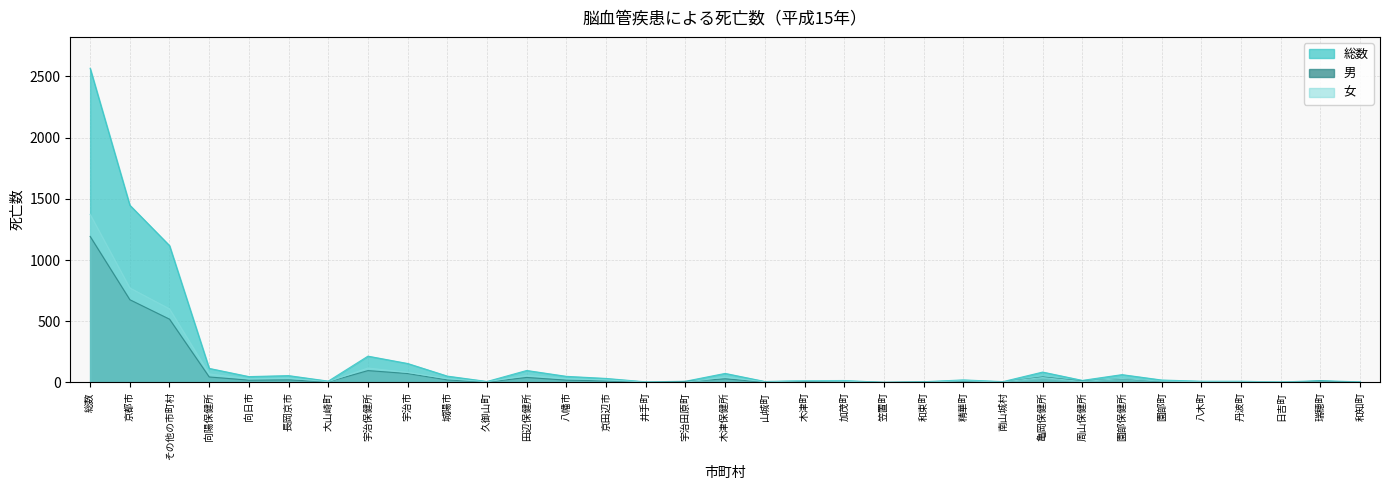

What is the total value across all series at 和知町?

9